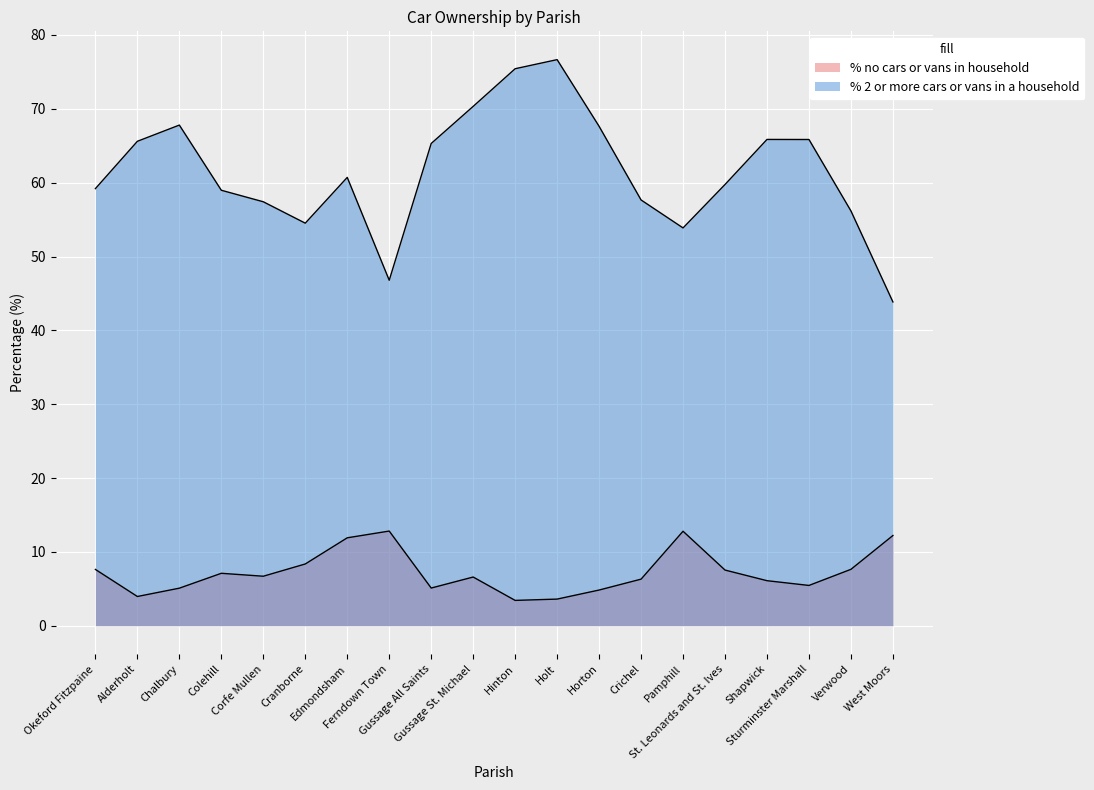

Where is the first local minimum for % 2 or more cars or vans in a household?

Cranborne